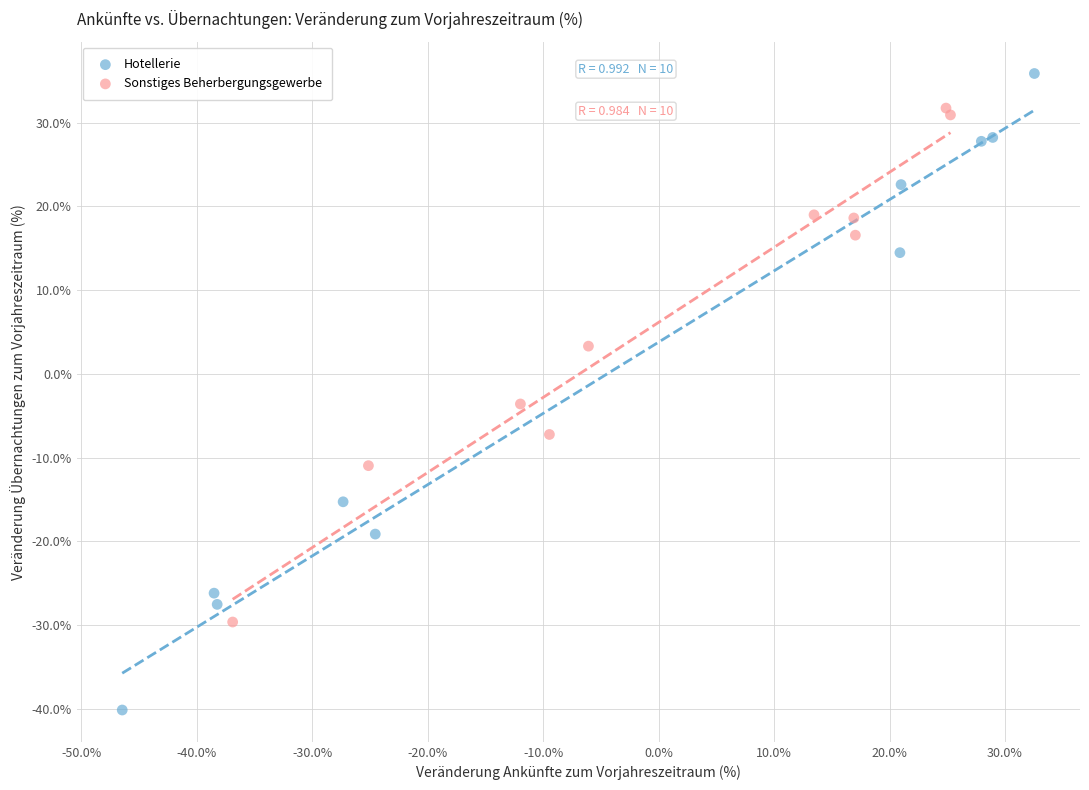

Which series reaches the maximum Y coordinate?

Hotellerie